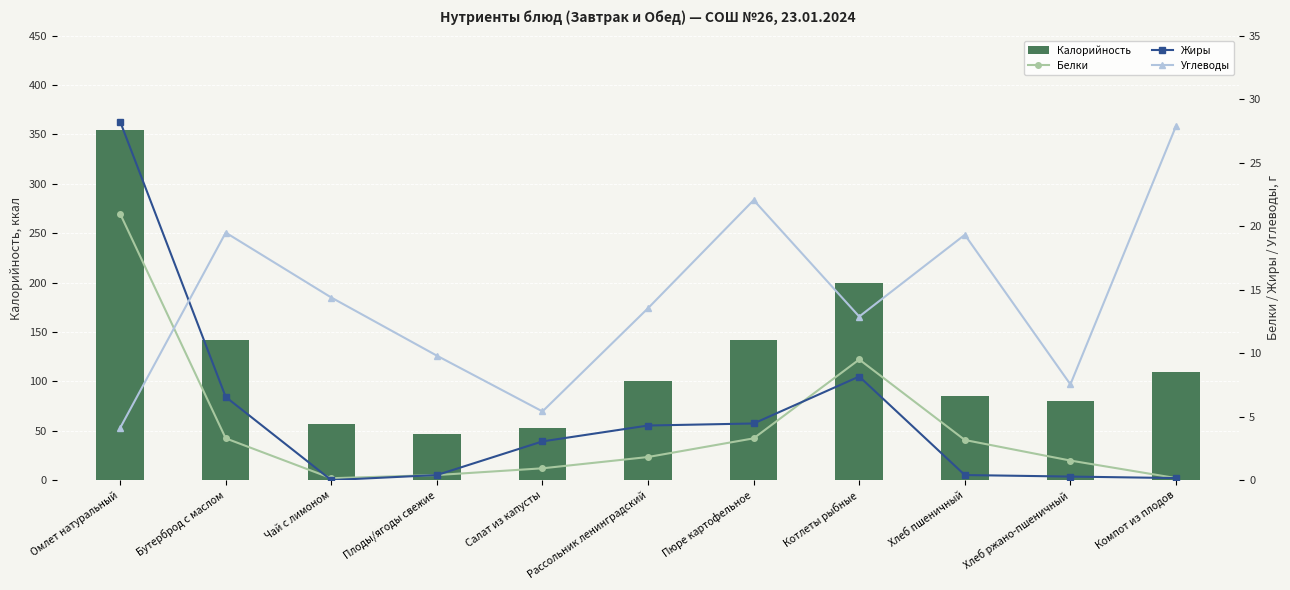

Read the Жиры value at Рассольник ленинградский.

4.3